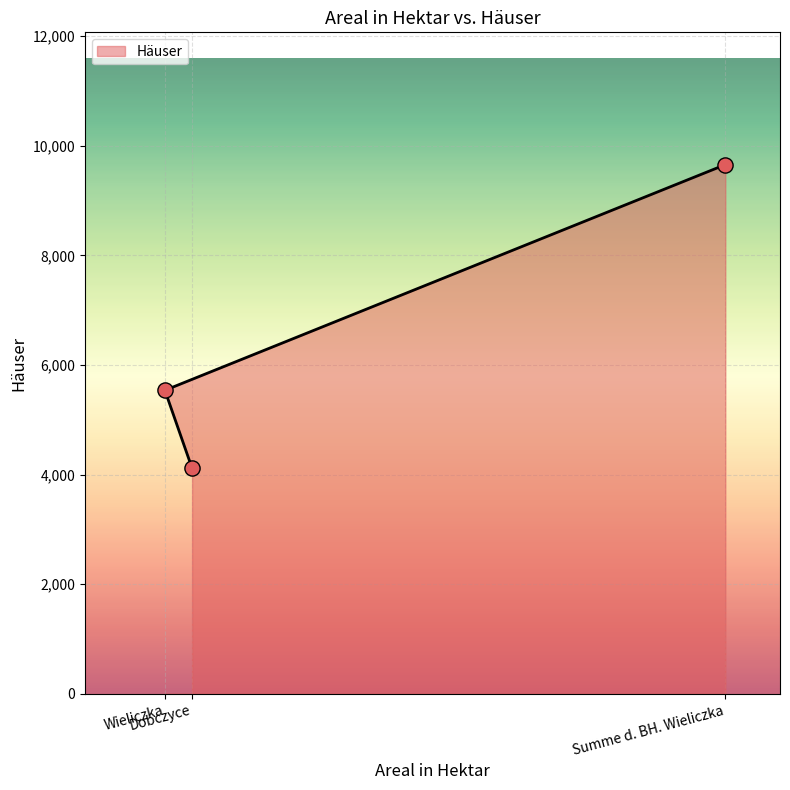

Which has a higher value, Summe d. BH. Wieliczka or Dobczyce?

Summe d. BH. Wieliczka